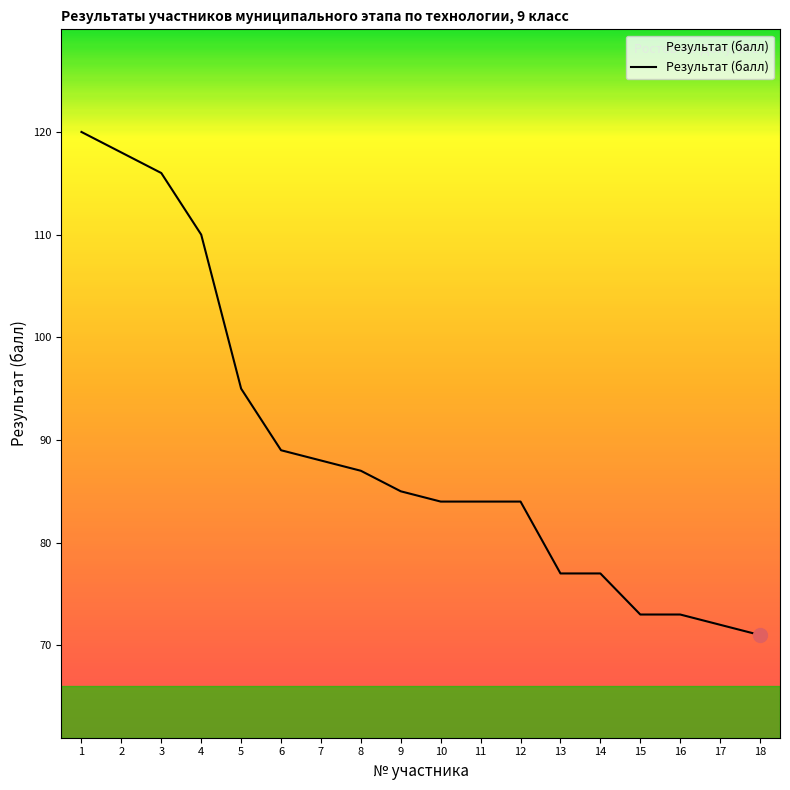

How many lines are shown in the chart?

1